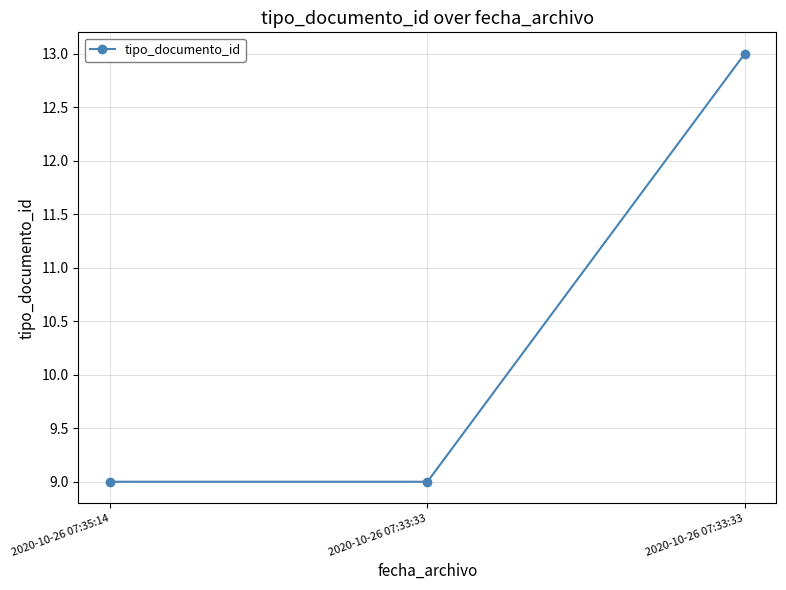

What is the difference between the maximum and minimum values?

4